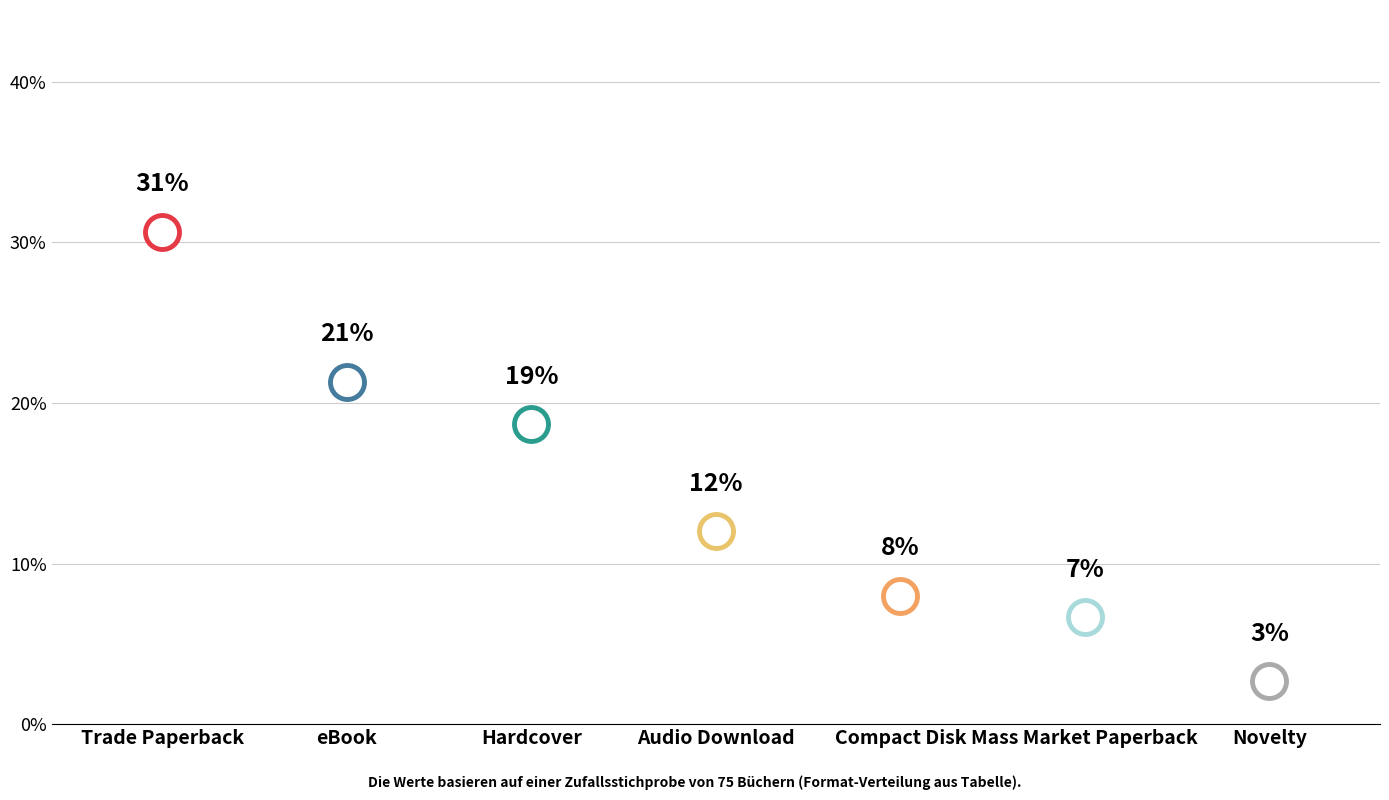

What is the ratio of the value at Hardcover to the value at Novelty?

7.0